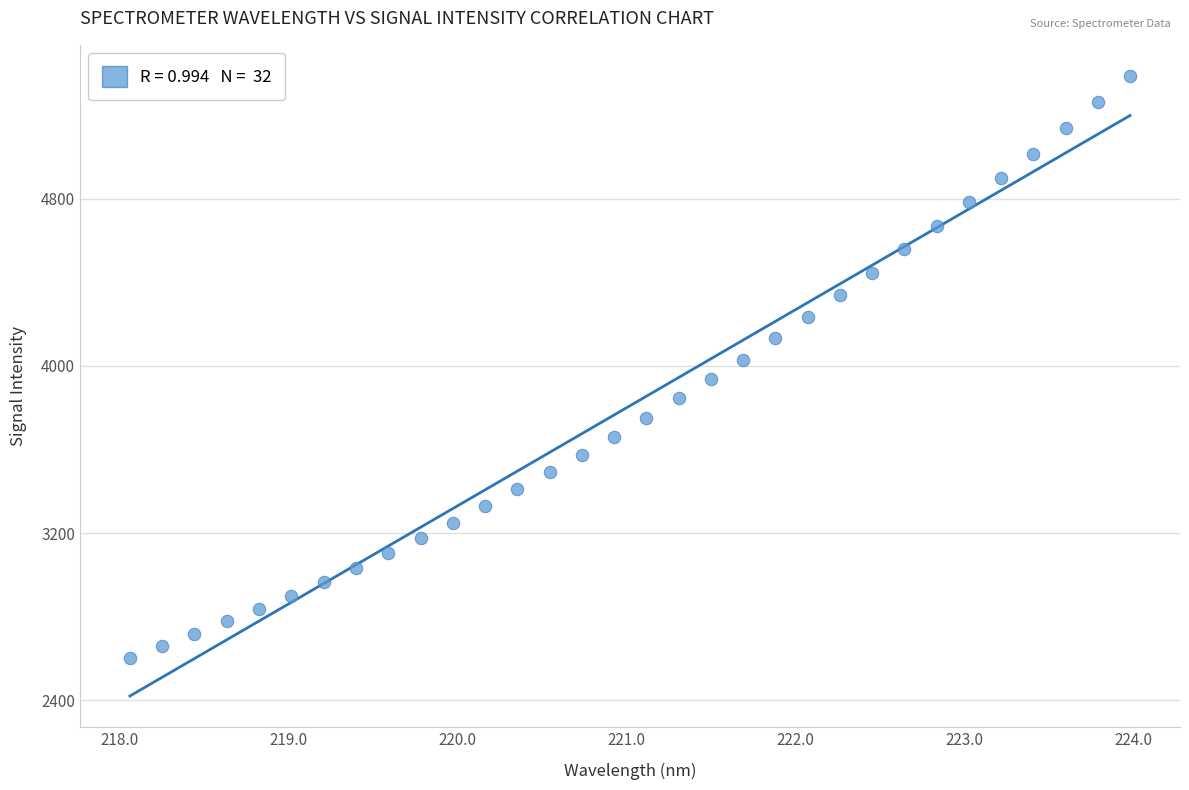

What is the range of X values (max minus min)?

5.9